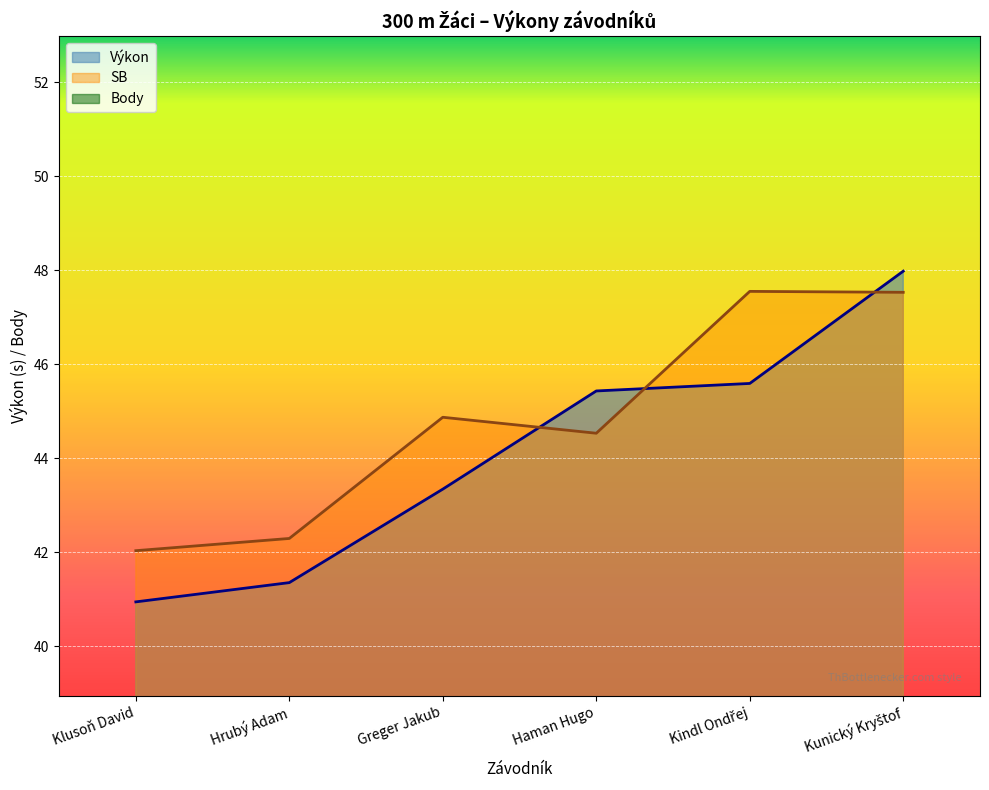

At which label is Body closest to 2?

Greger Jakub